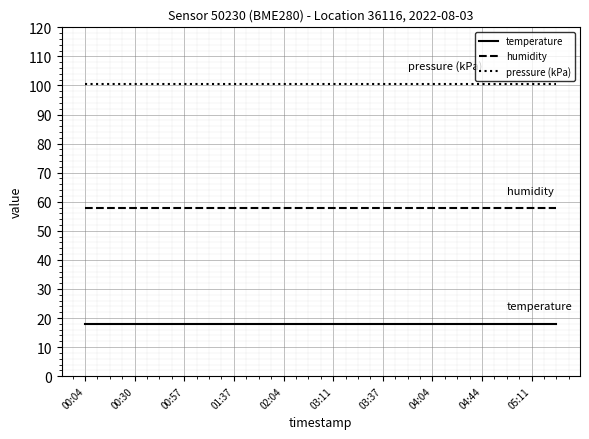

What is the minimum value shown in the chart?

18.1